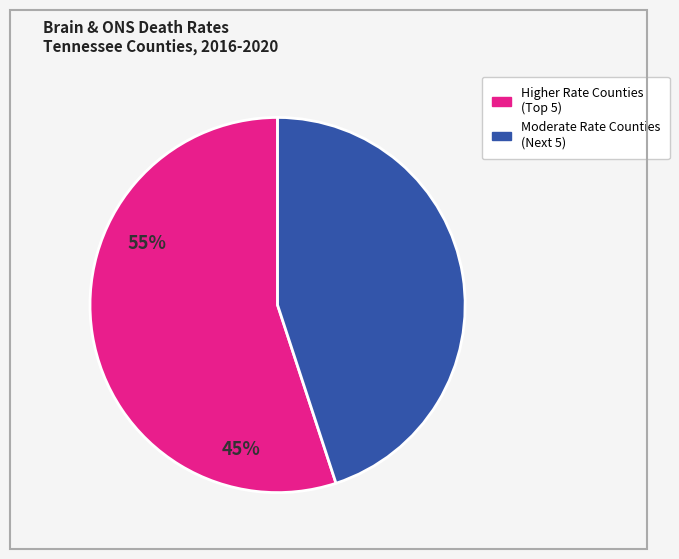

Does any single category account for the majority?

Yes